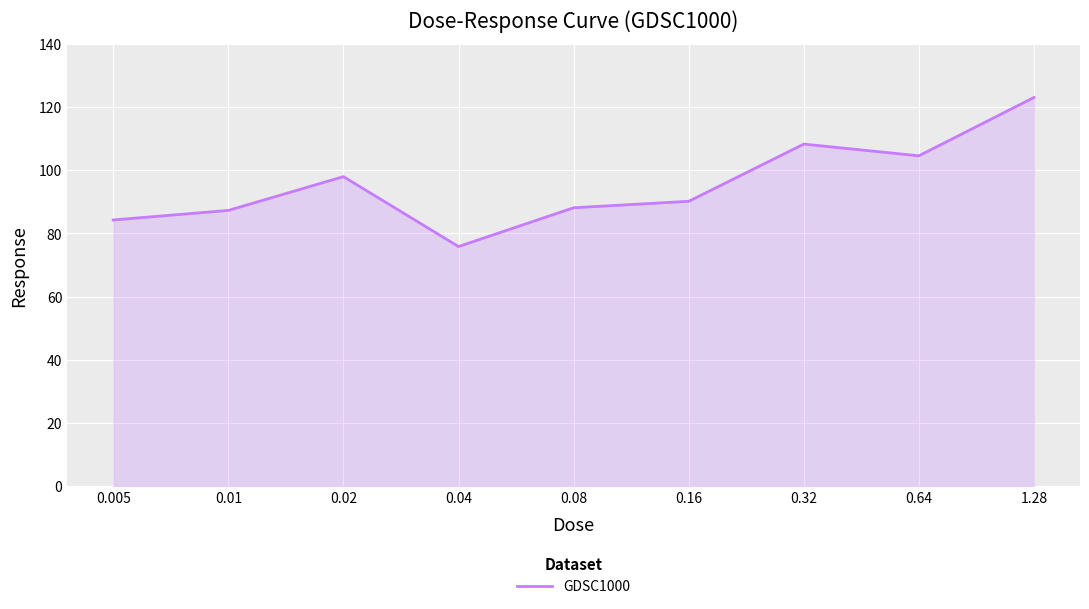

At which category does the chart reach its minimum across all series?

0.04